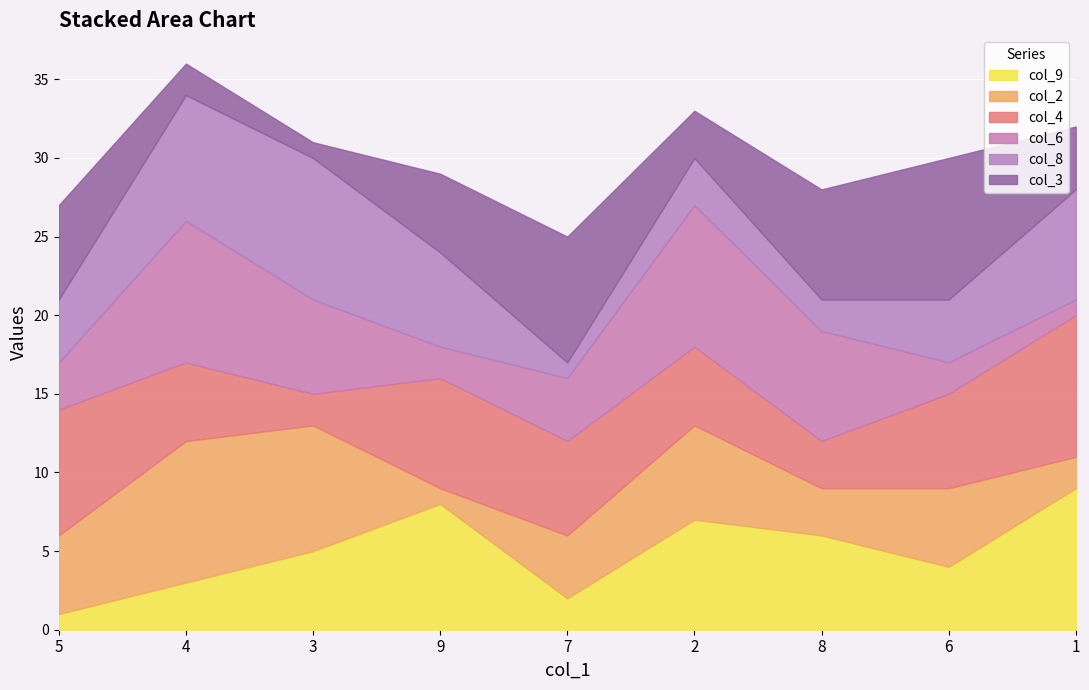

Reading left to right, list all the values displayed in this chart.

col_9: 5=1	4=3	3=5	9=8	7=2	2=7	8=6	6=4	1=9
col_2: 5=5	4=9	3=8	9=1	7=4	2=6	8=3	6=5	1=2
col_4: 5=8	4=5	3=2	9=7	7=6	2=5	8=3	6=6	1=9
col_6: 5=3	4=9	3=6	9=2	7=4	2=9	8=7	6=2	1=1
col_8: 5=4	4=8	3=9	9=6	7=1	2=3	8=2	6=4	1=7
col_3: 5=6	4=2	3=1	9=5	7=8	2=3	8=7	6=9	1=4